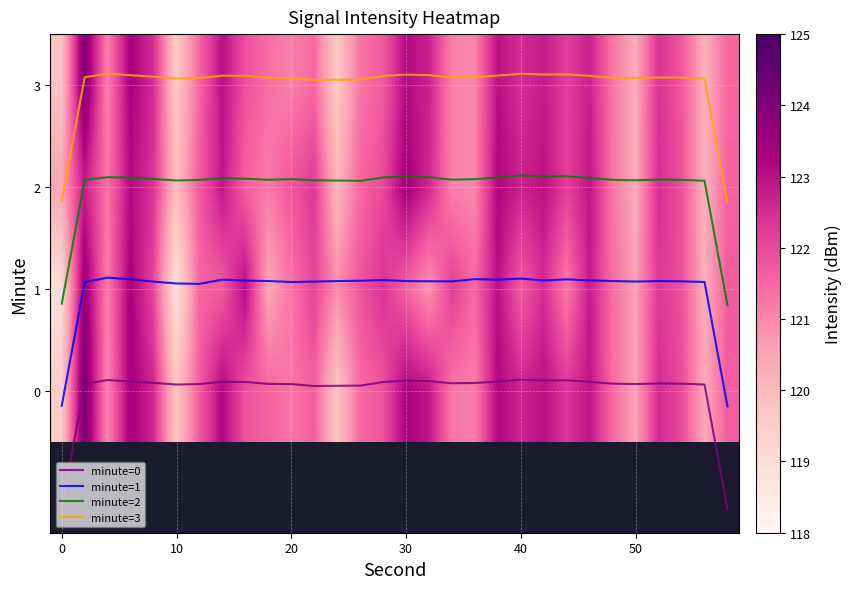

How many data points does each series have?

30